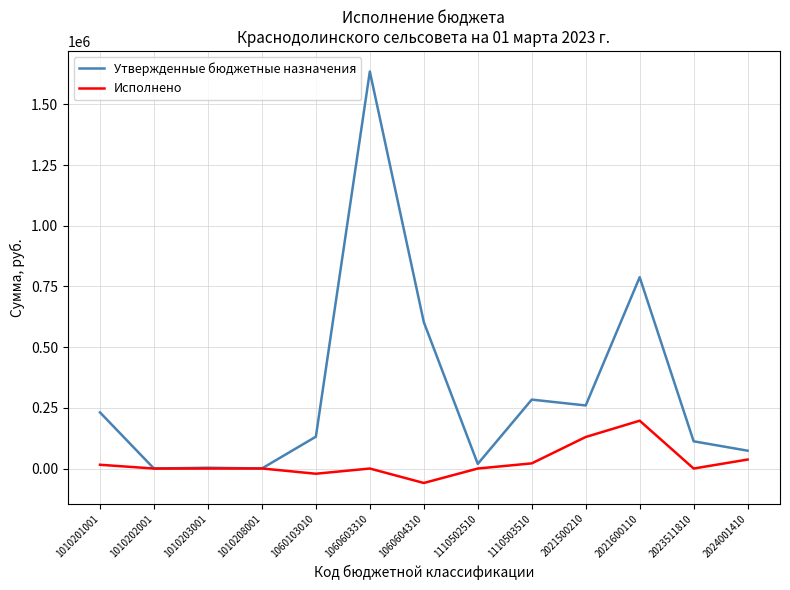

Where is Исполнено nearest to the value 68744?

2024001410